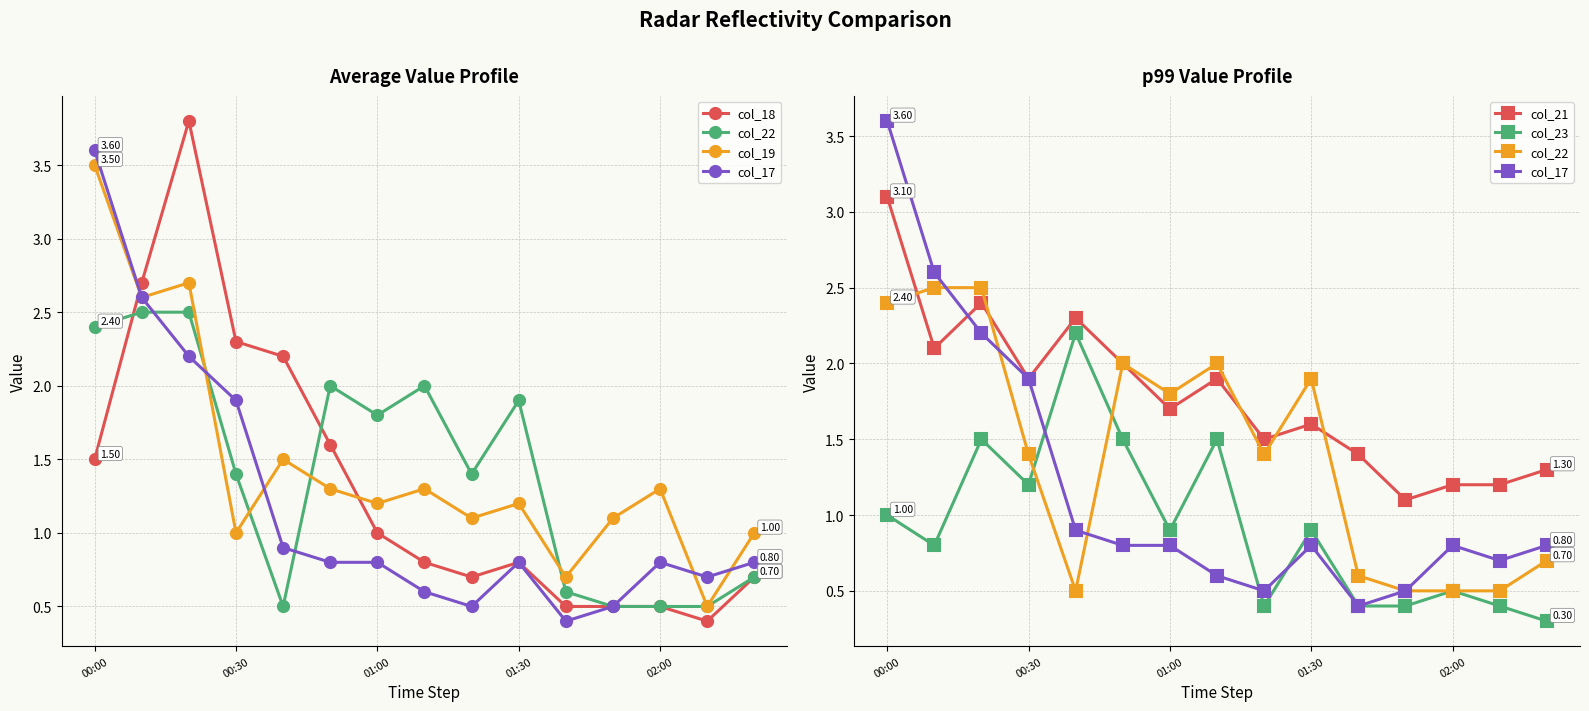

Is the value of col_19 at 10 greater than the value of col_18 at 01:30?

No